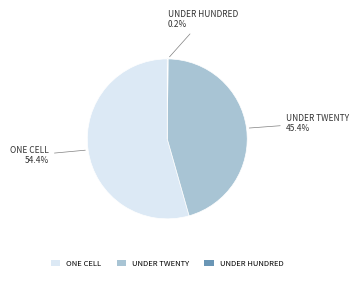

What is the ratio of the value at ONE CELL to the value at UNDER TWENTY?

1.2